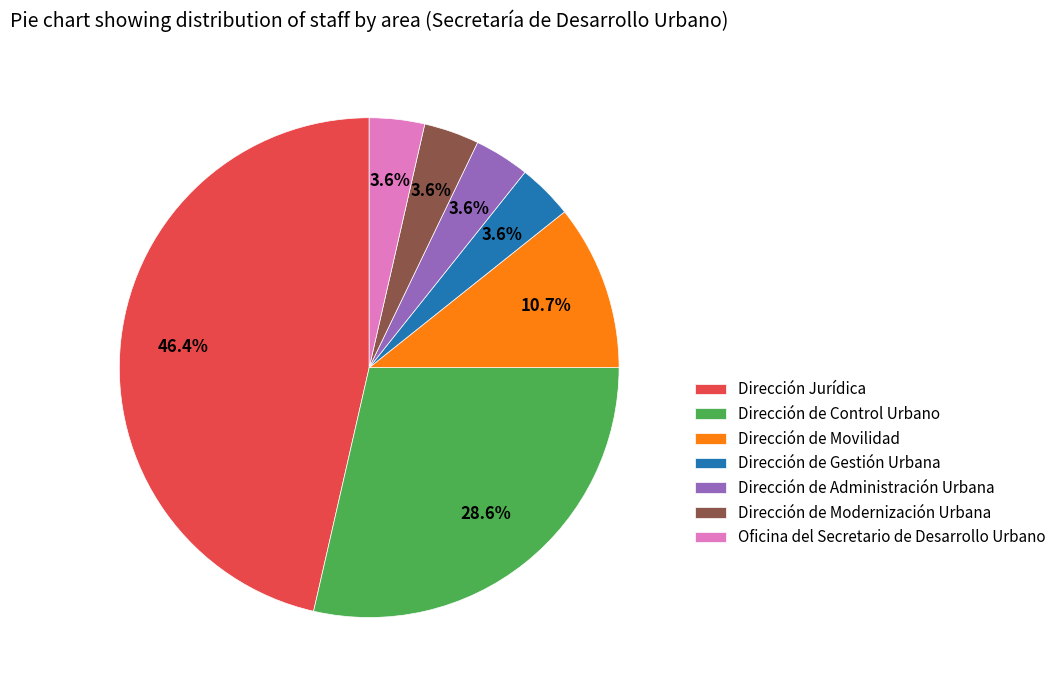

Is Dirección Jurídica the majority of the pie?

No